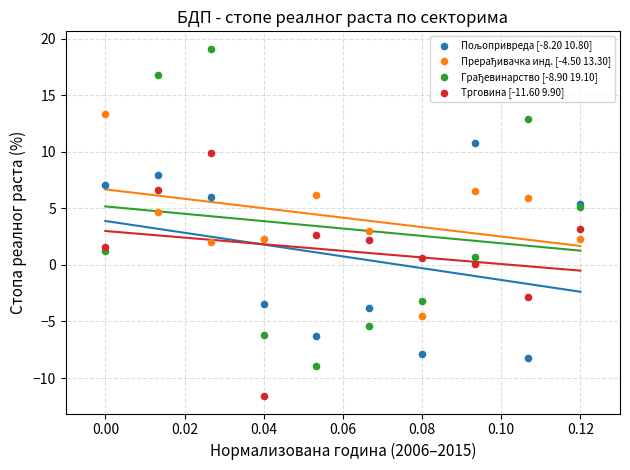

Which series reaches the minimum Y coordinate?

Трговина [-11.60 9.90]